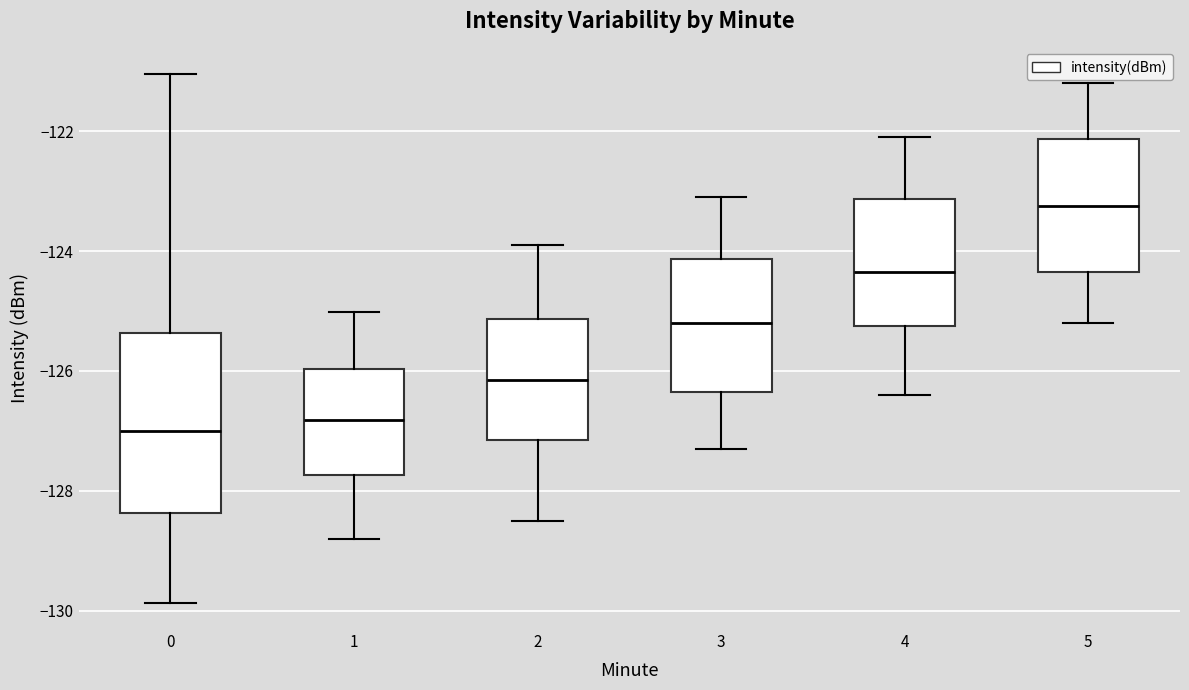

Where does the upper whisker of the box at x = 3 end on the y-axis? The values are not printed on the chart, so give them approximately, as read against the axis.

-123.0